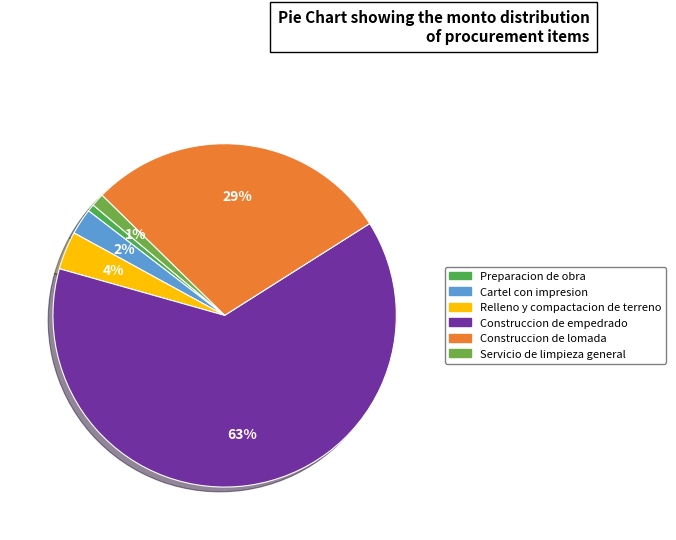

To the nearest percent, what is the average slice percentage?

17%